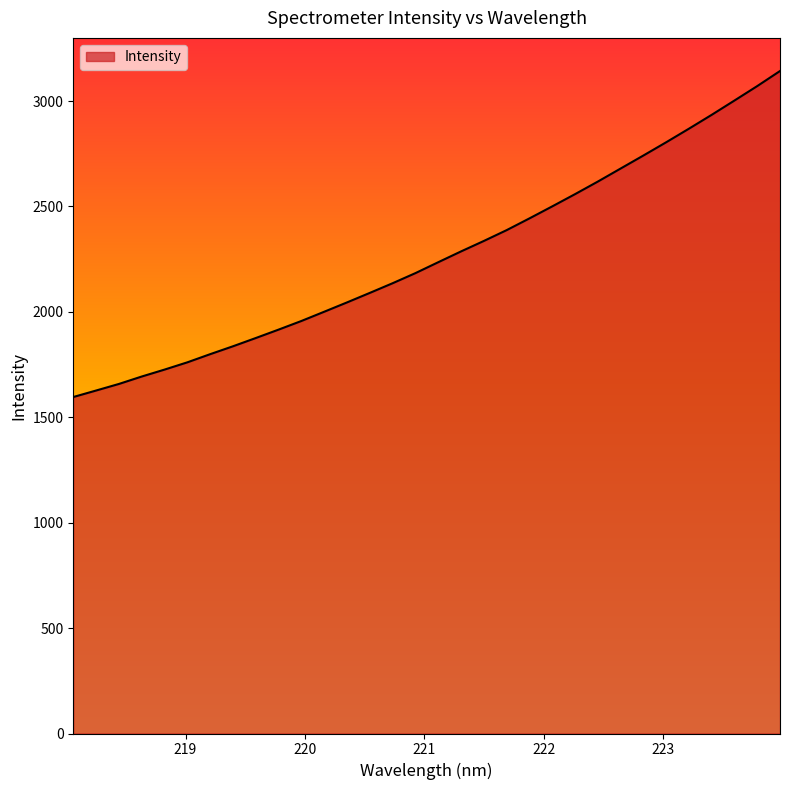

Does the chart have visible grid lines?

No